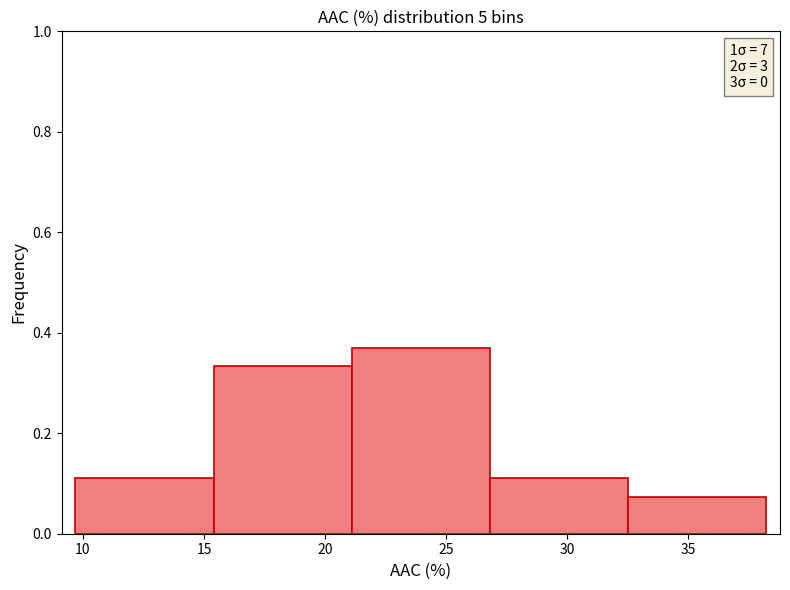

Reading left to right, list every bar in this chart as the range it spans on the x-axis followed by its height. Neither the bar edges nor the heights are printed on the chart, so give them approximately, as read against the axes.

9.5 to 15.5: 0.12
15.5 to 21.0: 0.34
21.0 to 27.0: 0.38
27.0 to 32.5: 0.12
32.5 to 38.0: 0.08